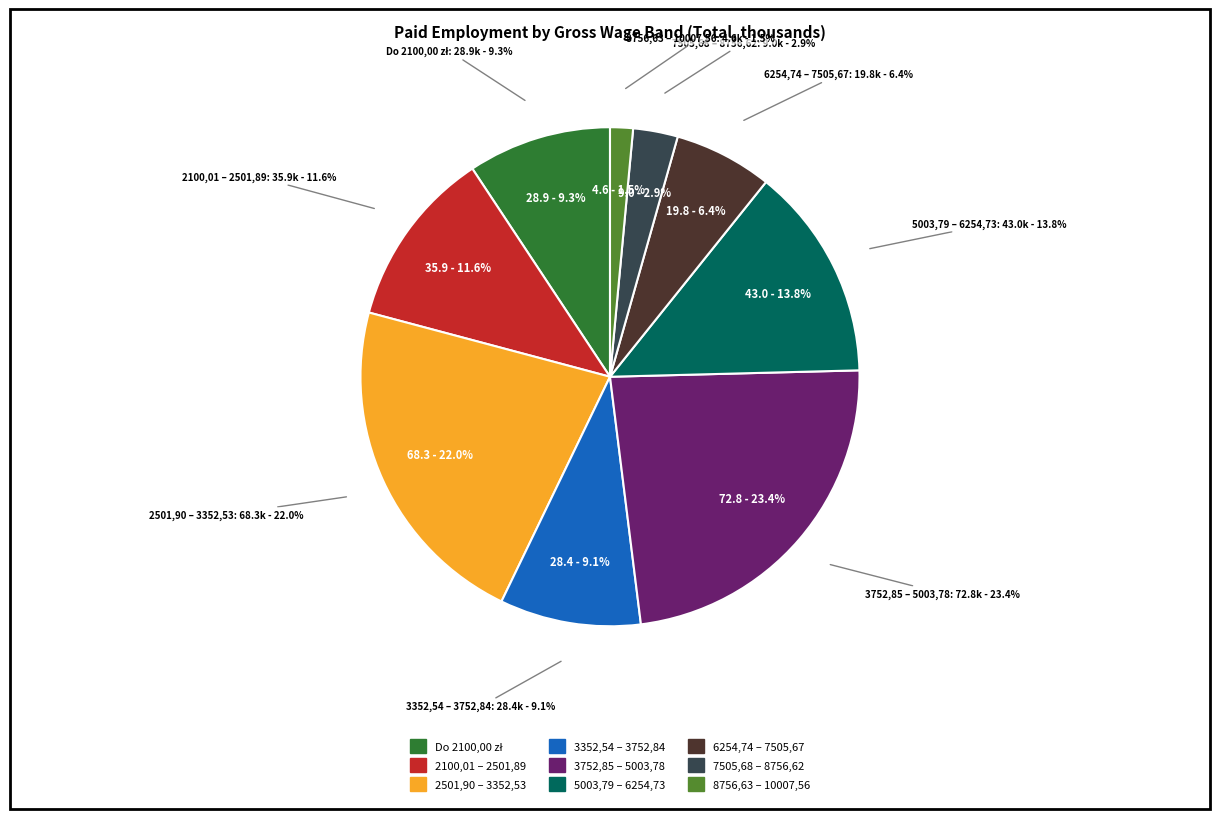

Does Do 2100,00 zł represent more than half of the total?

No